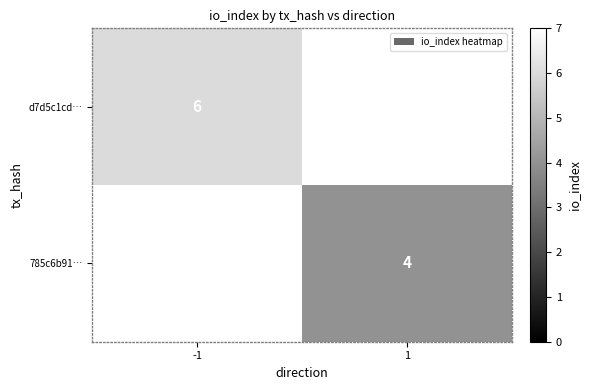

The value of 785c6b91… at 1 is 3. True or false?

False